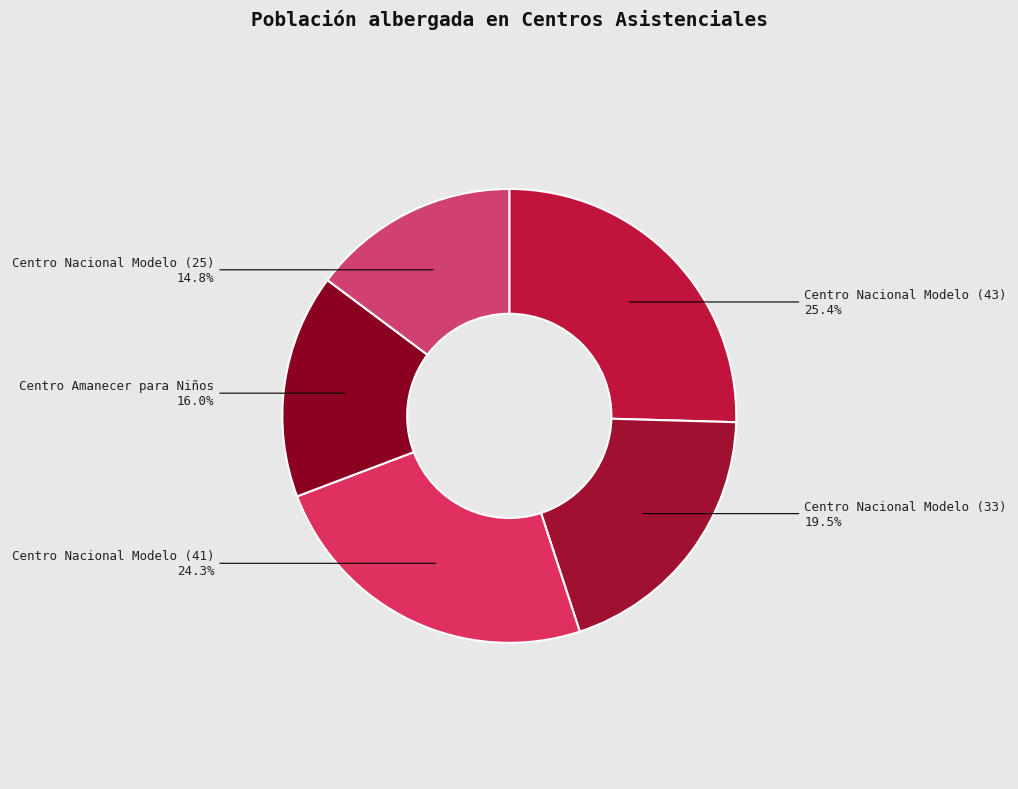

How many segments does this pie chart have?

5